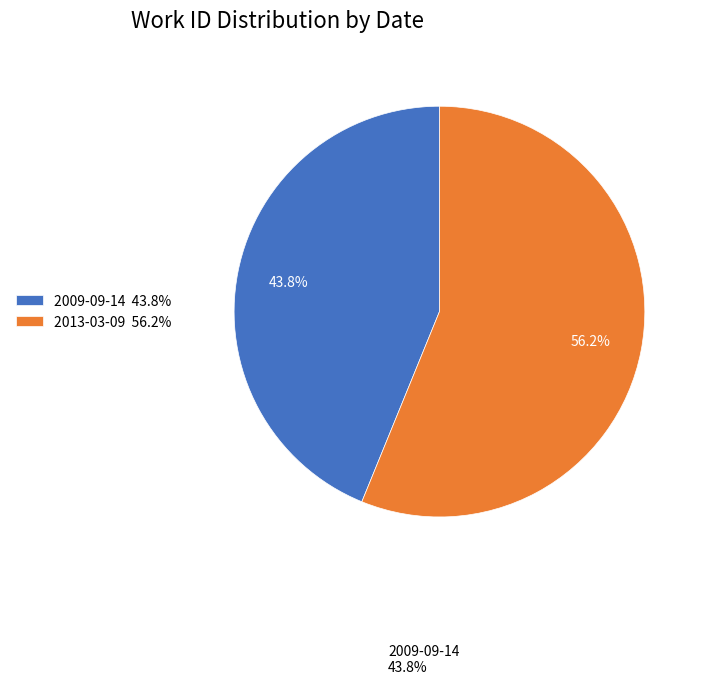

Is 2009-09-14 the majority of the pie?

No